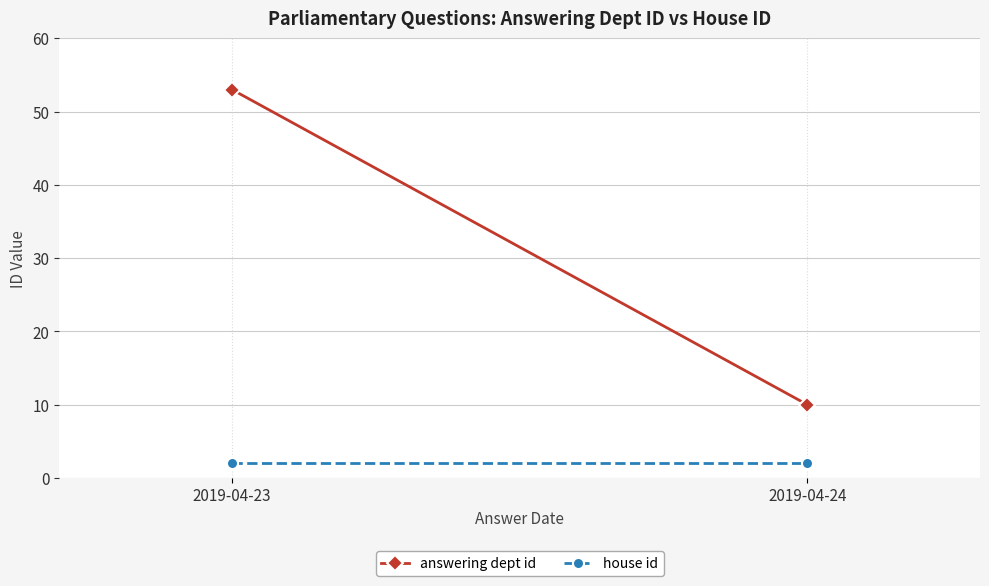

Where is answering dept id nearest to the value 31?

2019-04-24